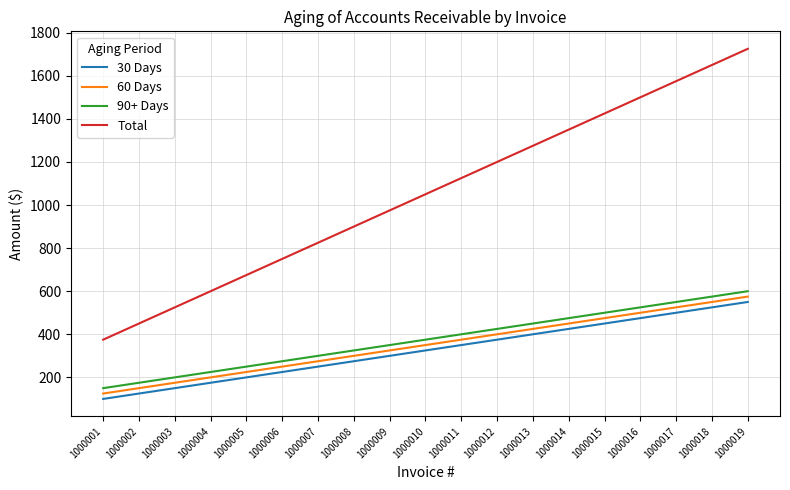

Which series has the widest spread of values?

Total